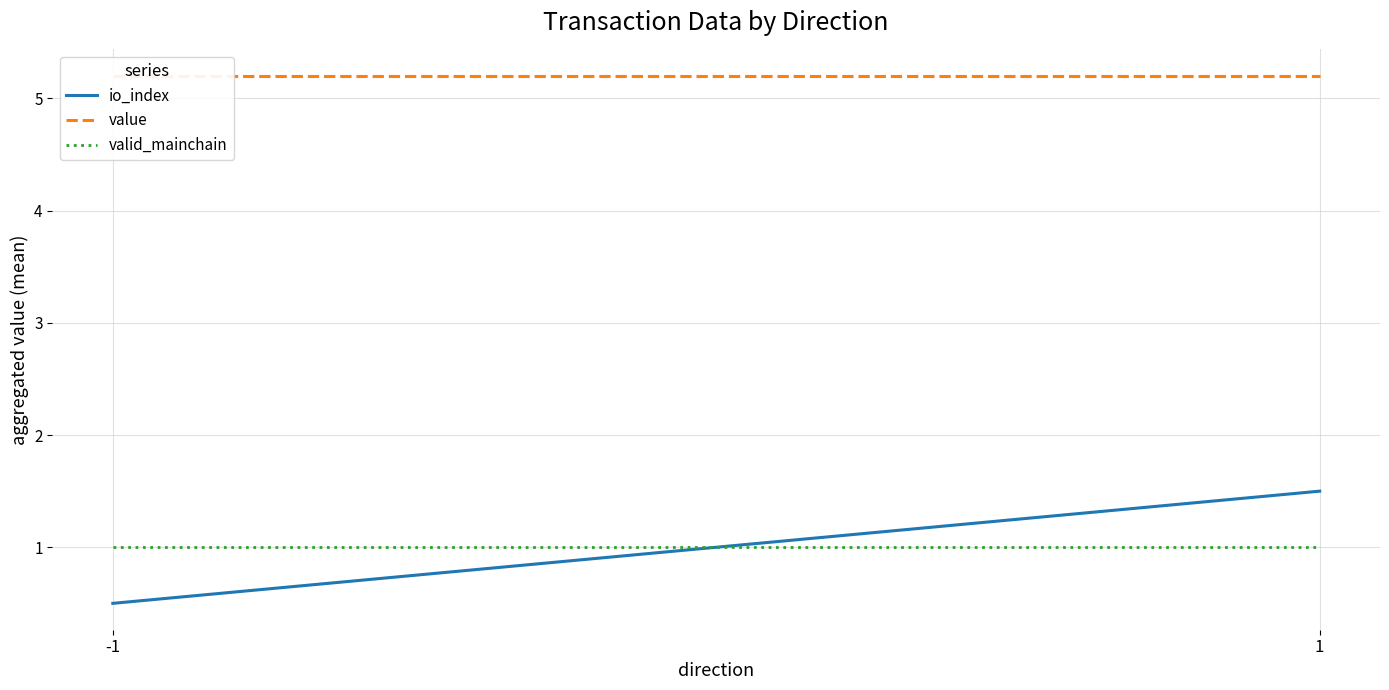

What is the value of the valid_mainchain point at the 1st from the left?

1.0